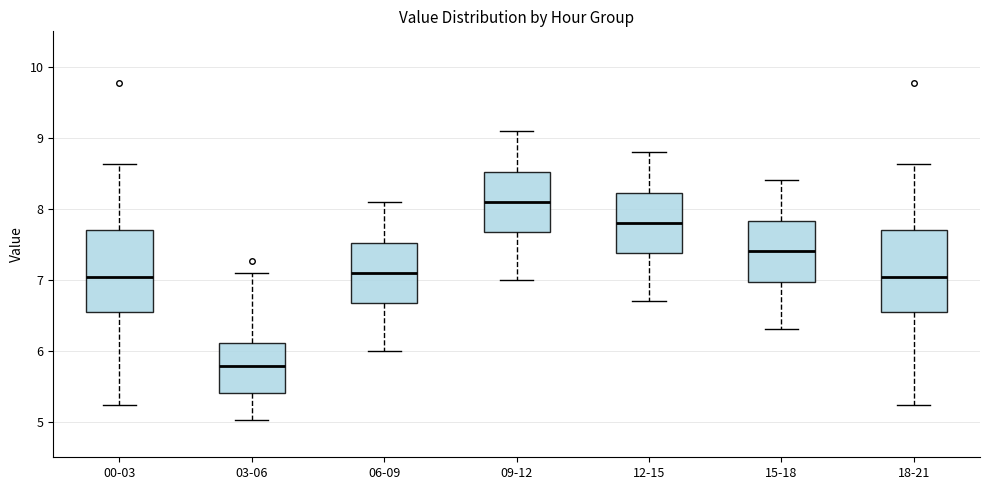

Reading left to right, read every box against the y-axis: the position of its median line, the range the box covers, and the ends of its whiskers. The values are not printed on the chart, so give them approximately, as read against the axis.

00-03: median 7.0, box 6.6 to 7.7, whiskers 5.2 to 8.6
03-06: median 5.8, box 5.4 to 6.1, whiskers 5.0 to 7.1
06-09: median 7.1, box 6.7 to 7.5, whiskers 6.0 to 8.1
09-12: median 8.1, box 7.7 to 8.5, whiskers 7.0 to 9.1
12-15: median 7.8, box 7.4 to 8.2, whiskers 6.7 to 8.8
15-18: median 7.4, box 7.0 to 7.8, whiskers 6.3 to 8.4
18-21: median 7.0, box 6.6 to 7.7, whiskers 5.2 to 8.6